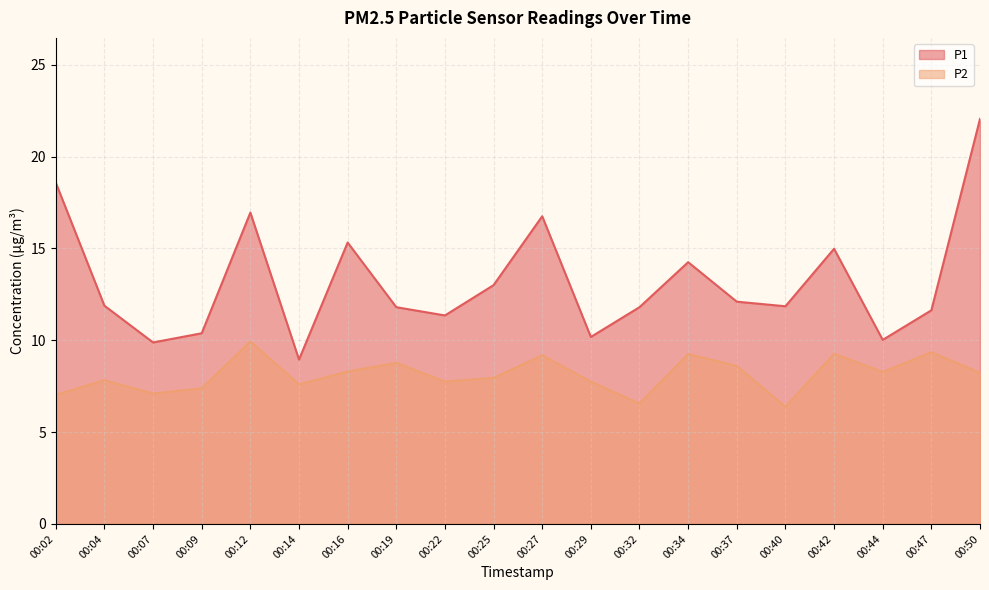

What are all the series names shown in the legend?

P1, P2